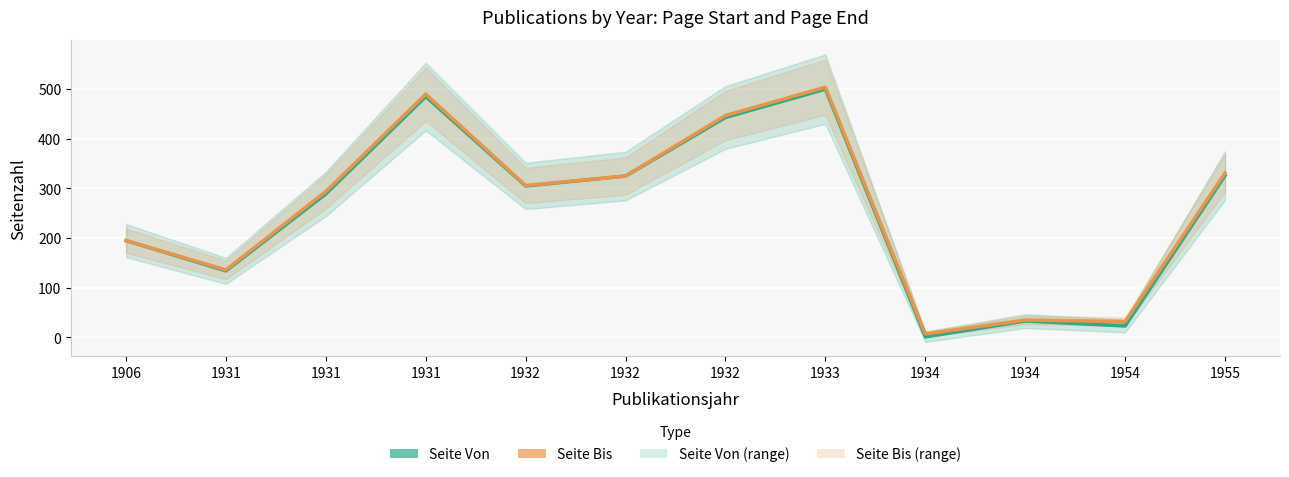

What is the value of the Seite Von point at the 1st from the left?

195